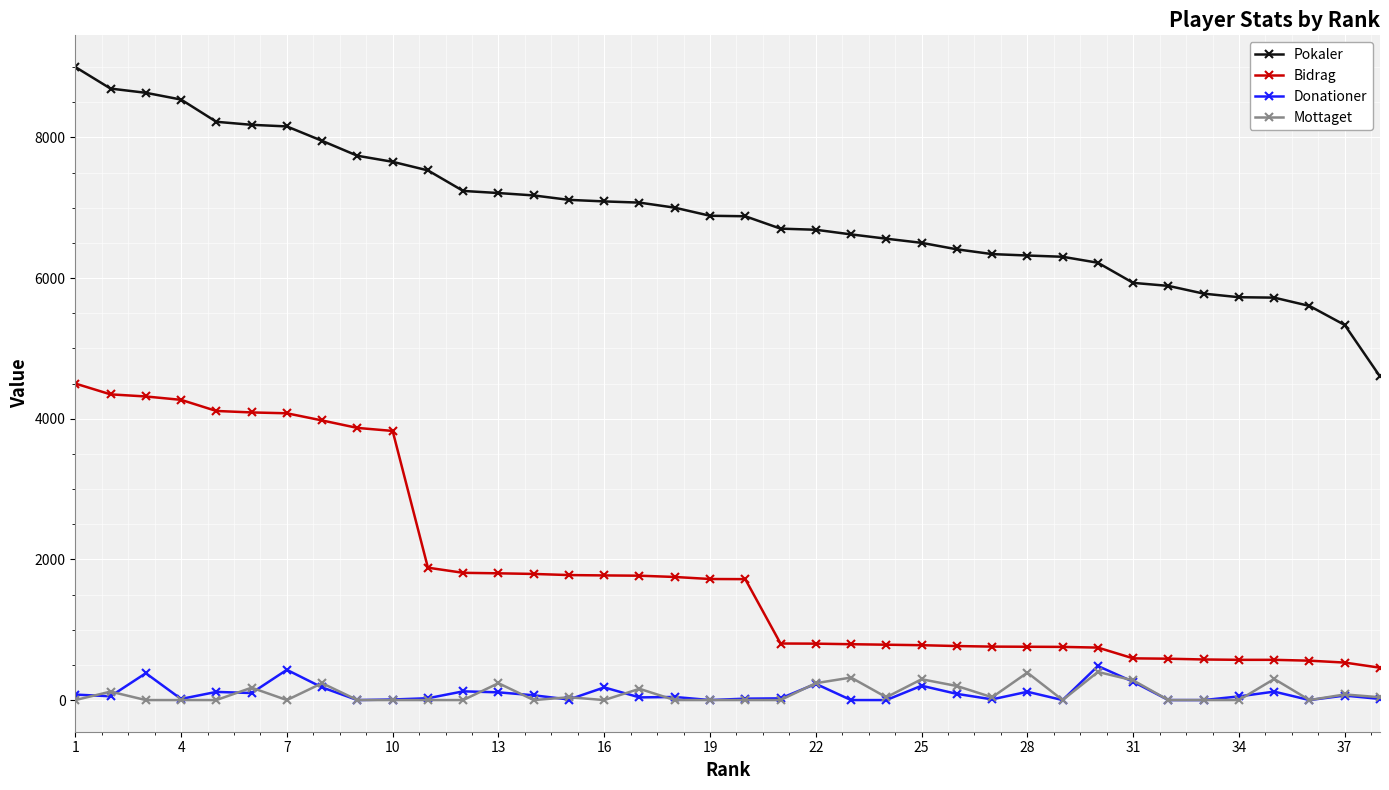

True or false: Bidrag and Mottaget intersect in this chart.

False